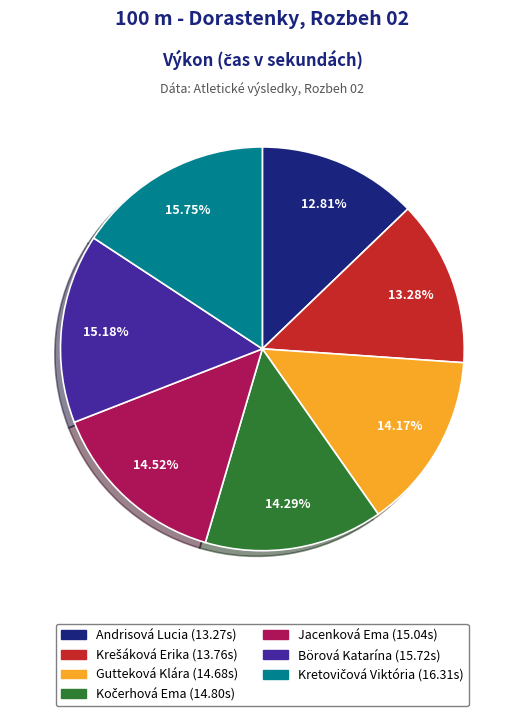

Combined, do Gutteková Klára and Börová Katarína account for over 50%?

No